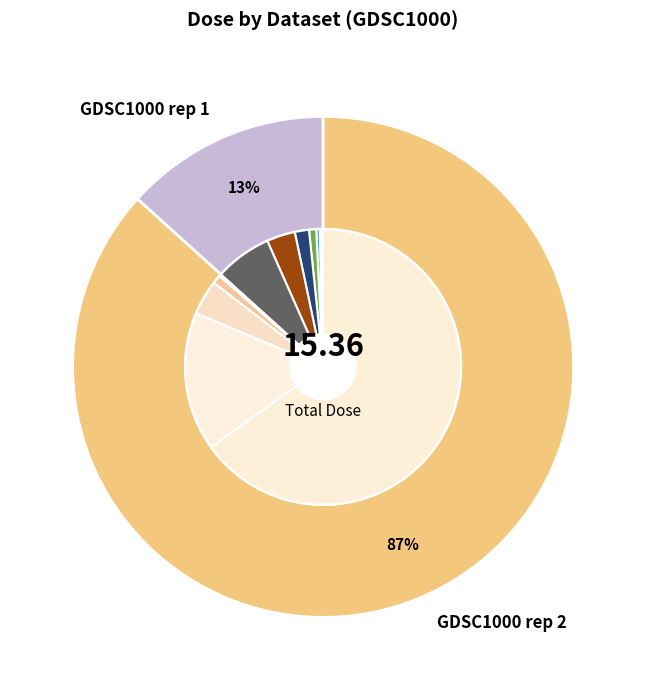

Is there any slice that represents more than half of the pie?

Yes